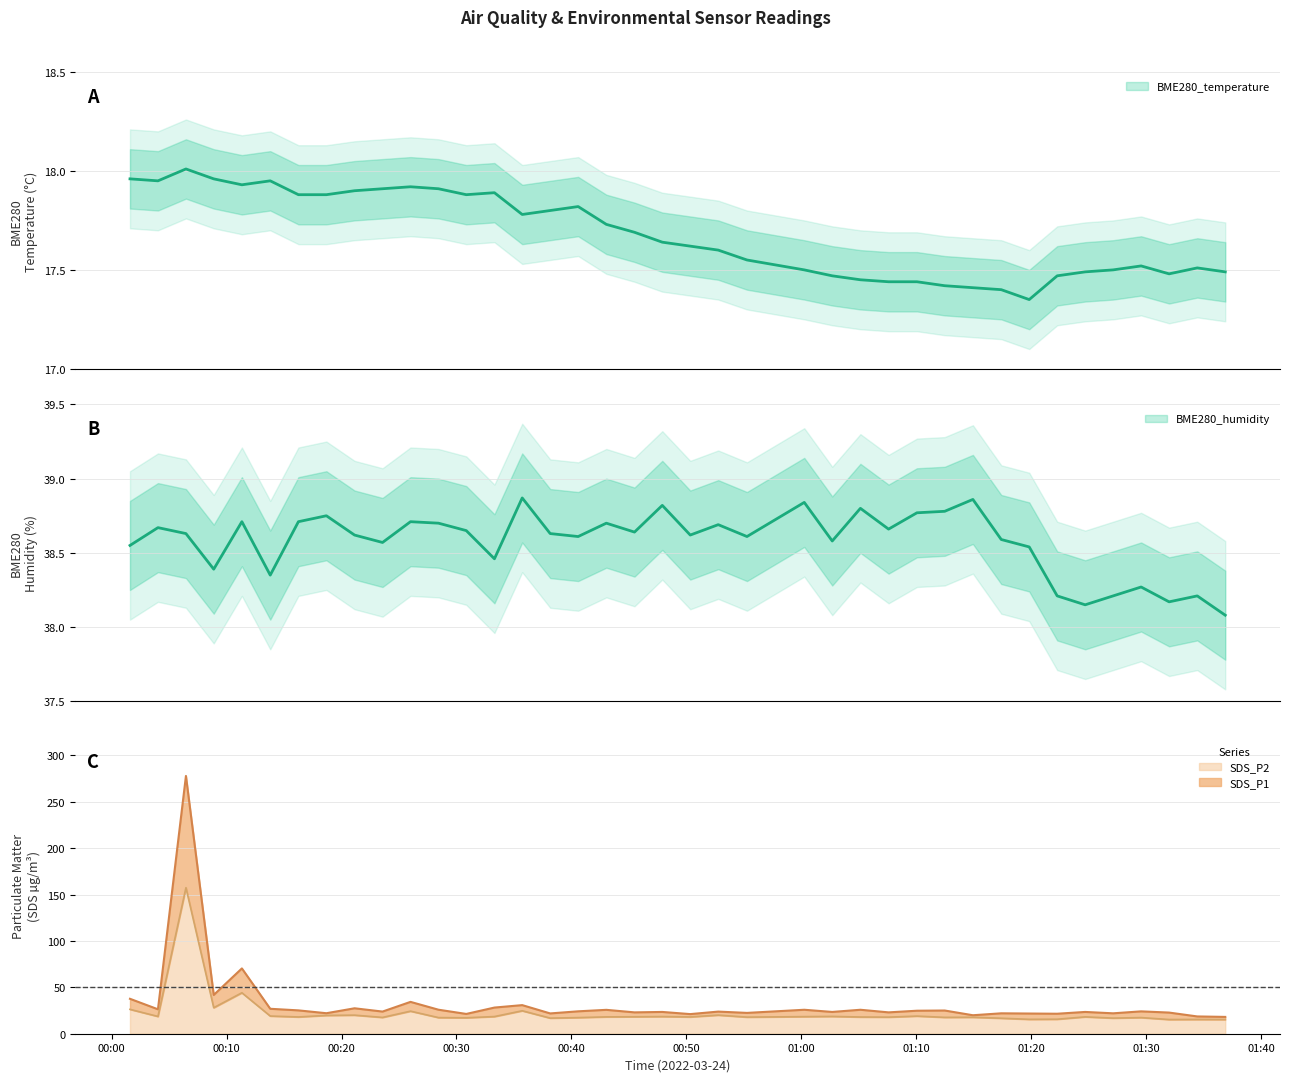

Between 2022/03/24 00:13:48 and 2022/03/24 00:45:29, which is larger?

2022/03/24 00:13:48